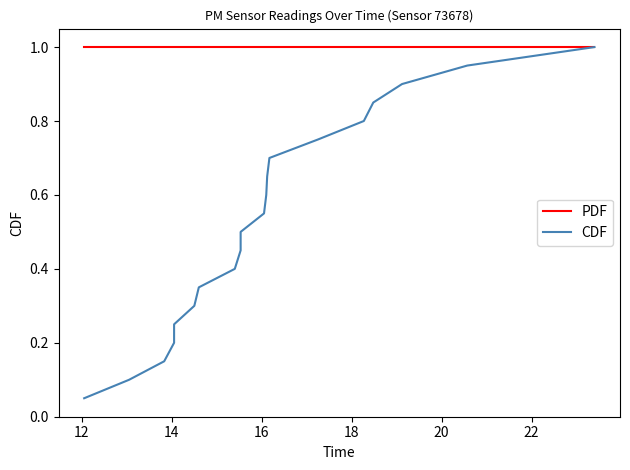

What is the maximum value for PDF?

1.0